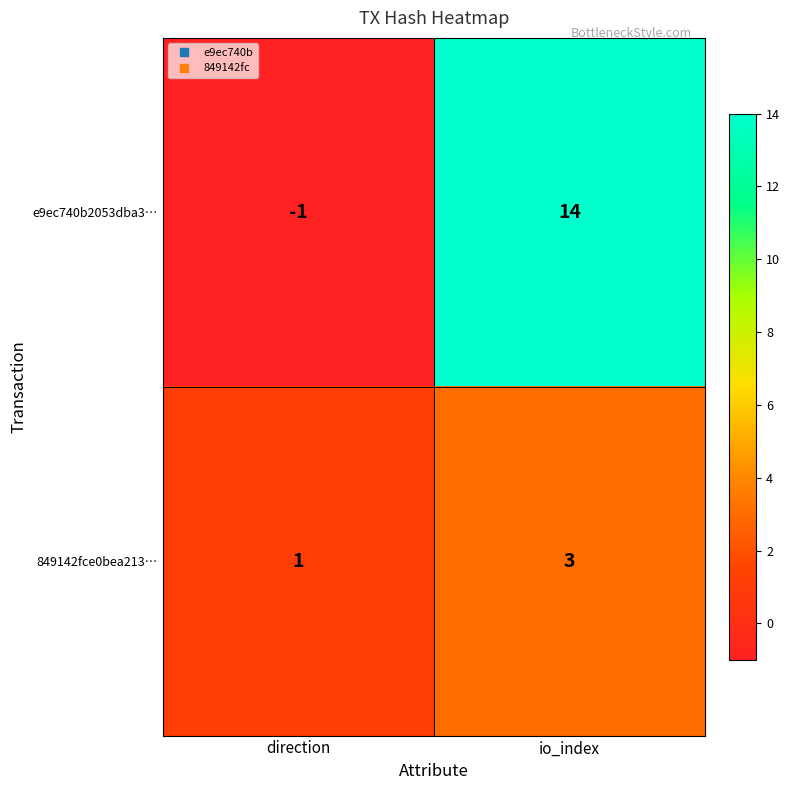

List the series in order of their peak value, lowest first.

849142fce0bea213…, e9ec740b2053dba3…